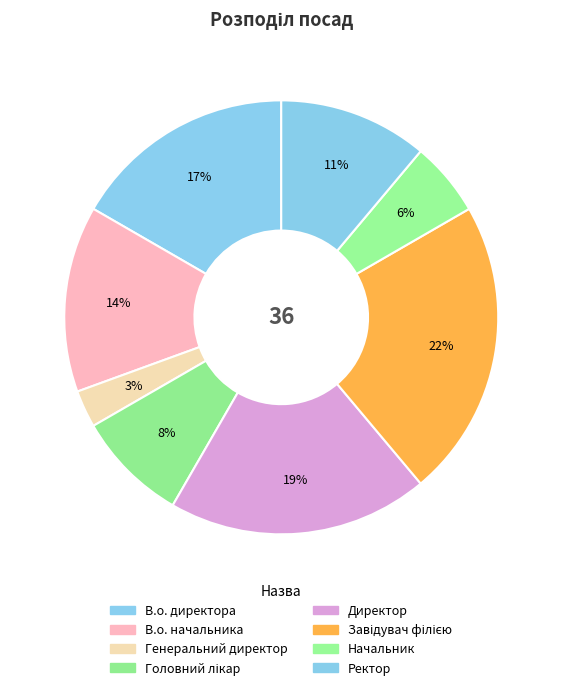

Which category has the biggest portion of the pie?

Завідувач філією